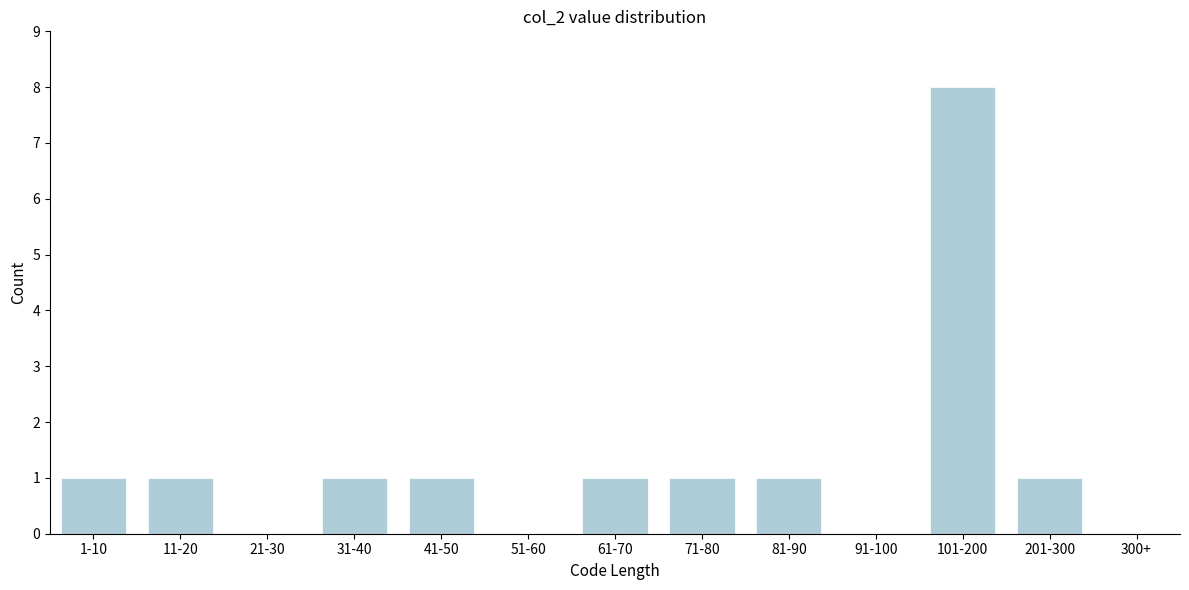

Reading right to left, transcribe all the data shown in this chart.

300+=0	201-300=1	101-200=8	91-100=0	81-90=1	71-80=1	61-70=1	51-60=0	41-50=1	31-40=1	21-30=0	11-20=1	1-10=1